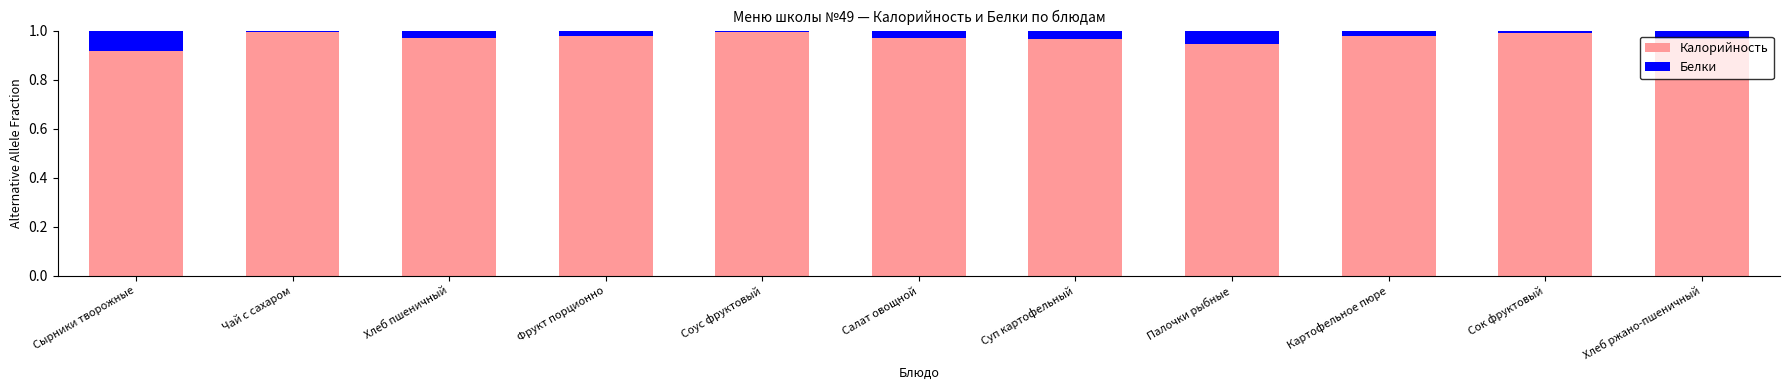

What is the sum of the Калорийность values at Суп картофельный and Хлеб ржано-пшеничный?

1.9